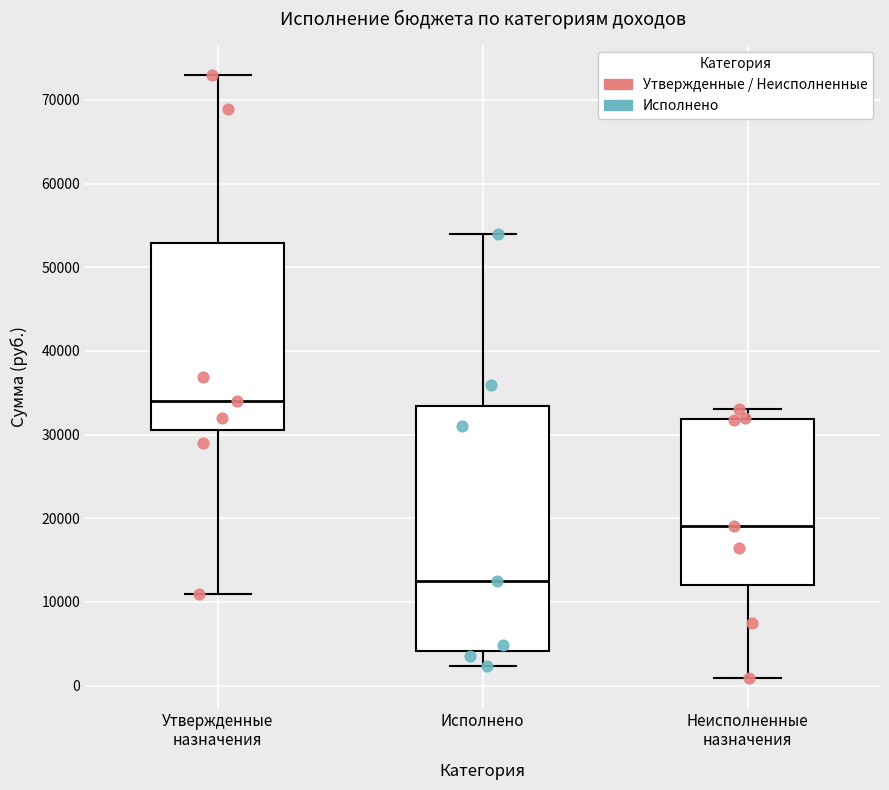

Reading left to right, transcribe this box plot: for each box, give where its median line is, the range the box spans, and where its two whiskers end, as read against the y-axis. The values are not printed on the chart, so give them approximately, as read against the axis.

Утвержденные назначения: median 34000, box 31000 to 53000, whiskers 11000 to 73000
Исполнено: median 13000, box 4000 to 33000, whiskers 2000 to 54000
Неисполненные назначения: median 19000, box 12000 to 32000, whiskers 1000 to 33000